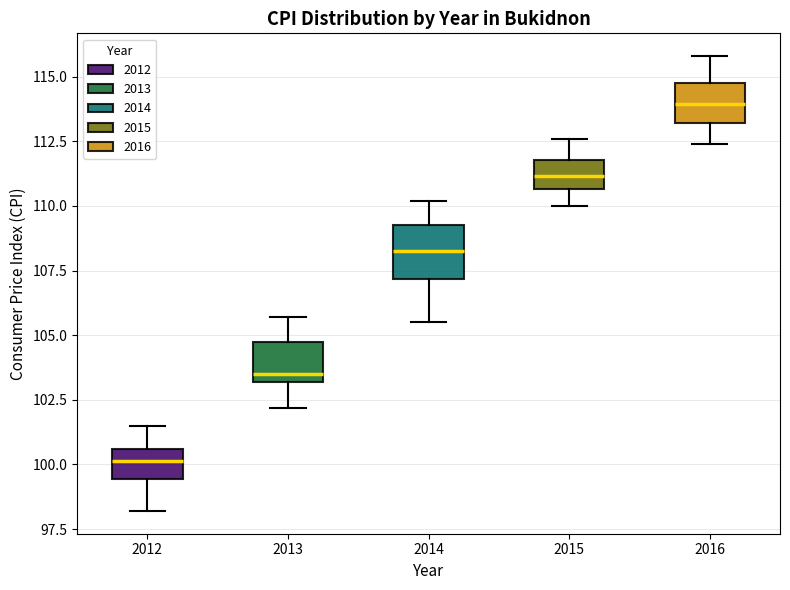

Reading left to right, transcribe this box plot: for each box, give where its median line is, the range the box spans, and where its two whiskers end, as read against the y-axis. The values are not printed on the chart, so give them approximately, as read against the axis.

2012: median 100.0, box 99.5 to 100.5, whiskers 98.0 to 101.5
2013: median 103.5, box 103.0 to 105.0, whiskers 102.0 to 105.5
2014: median 108.5, box 107.0 to 109.5, whiskers 105.5 to 110.0
2015: median 111.0, box 110.5 to 112.0, whiskers 110.0 to 112.5
2016: median 114.0, box 113.0 to 115.0, whiskers 112.5 to 116.0